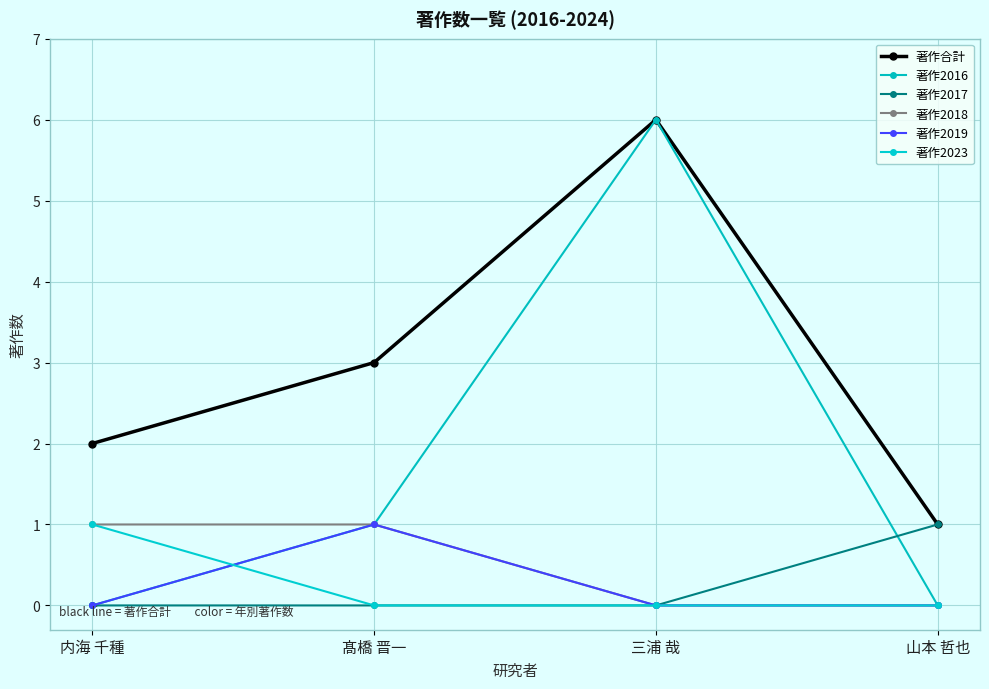

How many categories are shown in the chart?

4